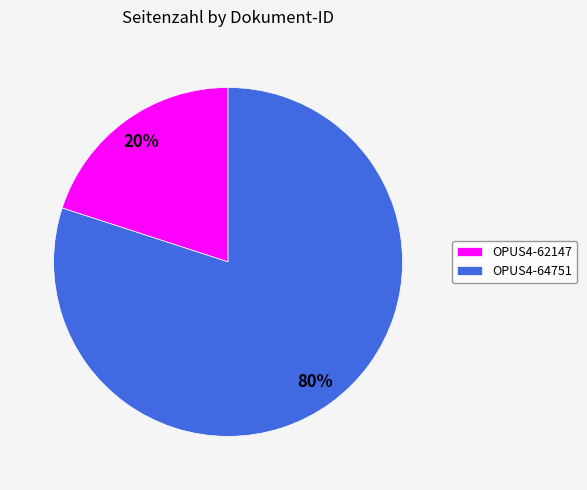

What is the largest slice in the pie chart?

OPUS4-64751